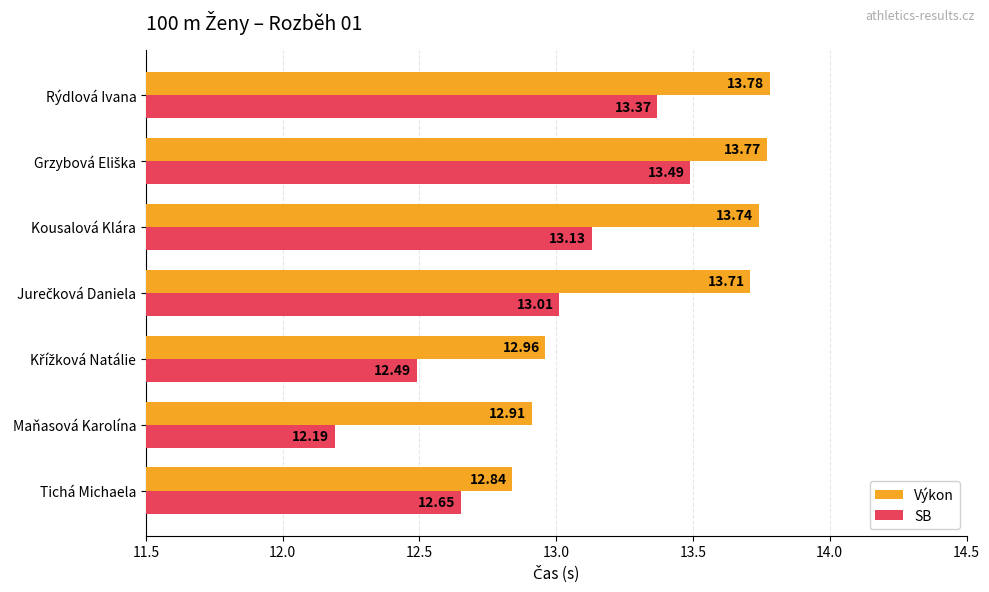

Which series has the widest spread of values?

SB